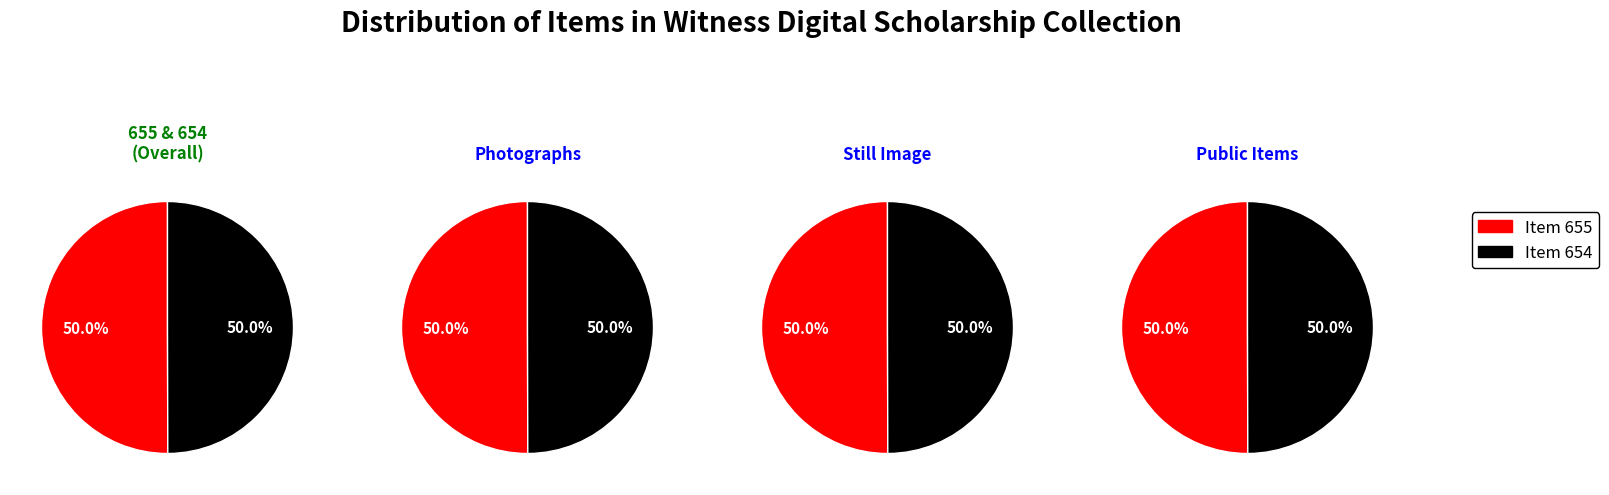

Which slice is the smallest?

Item 654